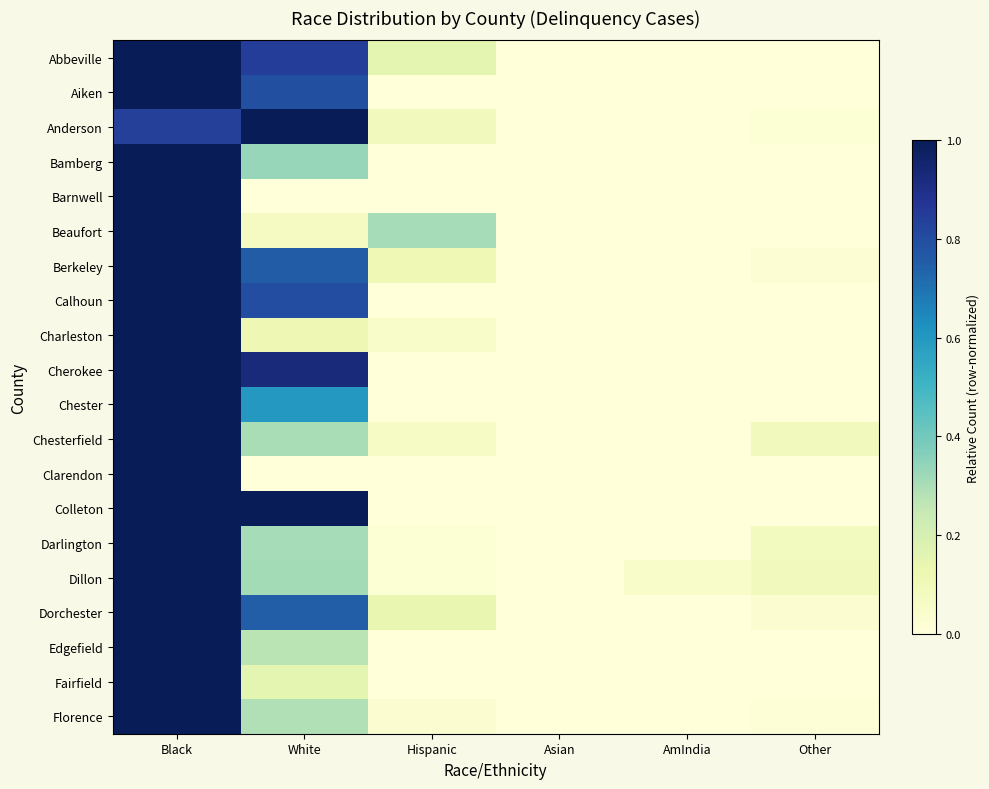

Reading right to left, transcribe all the data shown in this chart.

Abbeville: Other=0.0	AmIndia=0.0	Asian=0.0	Hispanic=0.2	White=0.8	Black=1.0
Aiken: Other=0.0	AmIndia=0.0	Asian=0.0	Hispanic=0.0	White=0.8	Black=1.0
Anderson: Other=0.0	AmIndia=0.0	Asian=0.0	Hispanic=0.1	White=1.0	Black=0.8
Bamberg: Other=0.0	AmIndia=0.0	Asian=0.0	Hispanic=0.0	White=0.3	Black=1.0
Barnwell: Other=0.0	AmIndia=0.0	Asian=0.0	Hispanic=0.0	White=0.0	Black=1.0
Beaufort: Other=0.0	AmIndia=0.0	Asian=0.0	Hispanic=0.3	White=0.1	Black=1.0
Berkeley: Other=0.0	AmIndia=0.0	Asian=0.0	Hispanic=0.1	White=0.8	Black=1.0
Calhoun: Other=0.0	AmIndia=0.0	Asian=0.0	Hispanic=0.0	White=0.8	Black=1.0
Charleston: Other=0.0	AmIndia=0.0	Asian=0.0	Hispanic=0.1	White=0.1	Black=1.0
Cherokee: Other=0.0	AmIndia=0.0	Asian=0.0	Hispanic=0.0	White=0.9	Black=1.0
Chester: Other=0.0	AmIndia=0.0	Asian=0.0	Hispanic=0.0	White=0.6	Black=1.0
Chesterfield: Other=0.1	AmIndia=0.0	Asian=0.0	Hispanic=0.1	White=0.3	Black=1.0
Clarendon: Other=0.0	AmIndia=0.0	Asian=0.0	Hispanic=0.0	White=0.0	Black=1.0
Colleton: Other=0.0	AmIndia=0.0	Asian=0.0	Hispanic=0.0	White=1.0	Black=1.0
Darlington: Other=0.1	AmIndia=0.0	Asian=0.0	Hispanic=0.0	White=0.3	Black=1.0
Dillon: Other=0.1	AmIndia=0.1	Asian=0.0	Hispanic=0.0	White=0.3	Black=1.0
Dorchester: Other=0.0	AmIndia=0.0	Asian=0.0	Hispanic=0.1	White=0.8	Black=1.0
Edgefield: Other=0.0	AmIndia=0.0	Asian=0.0	Hispanic=0.0	White=0.3	Black=1.0
Fairfield: Other=0.0	AmIndia=0.0	Asian=0.0	Hispanic=0.0	White=0.2	Black=1.0
Florence: Other=0.0	AmIndia=0.0	Asian=0.0	Hispanic=0.0	White=0.3	Black=1.0